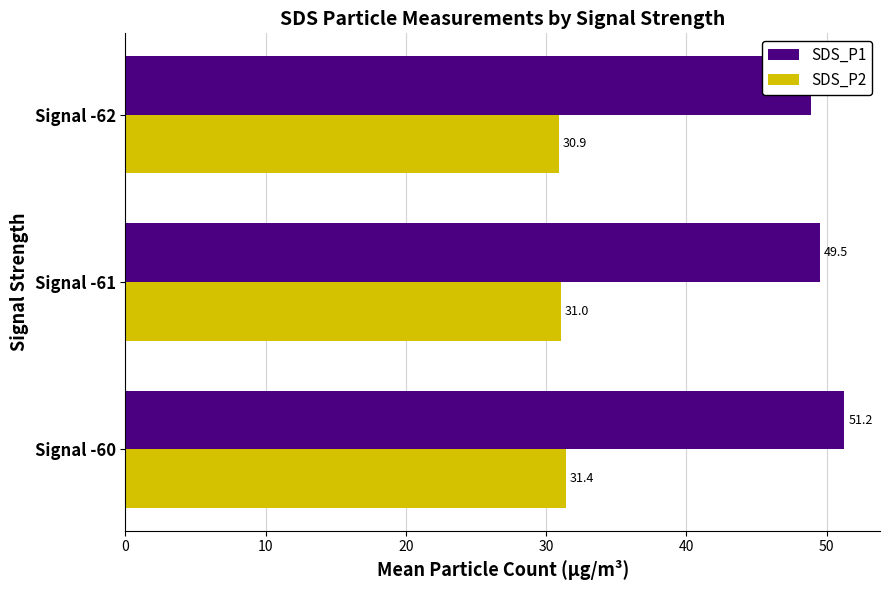

Is it true that SDS_P1 equals 26.0 at Signal -60?

False